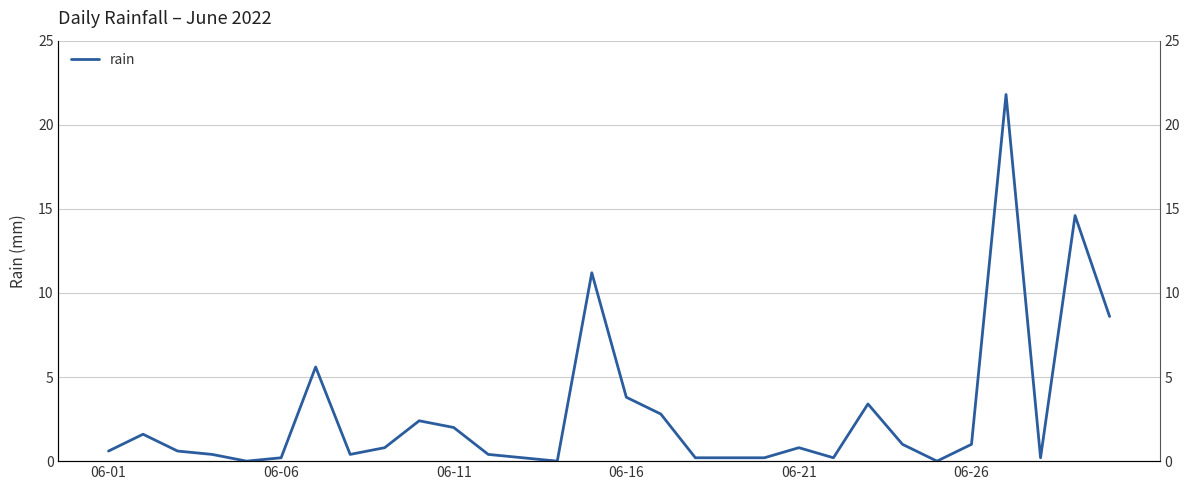

What is the average value?

2.8